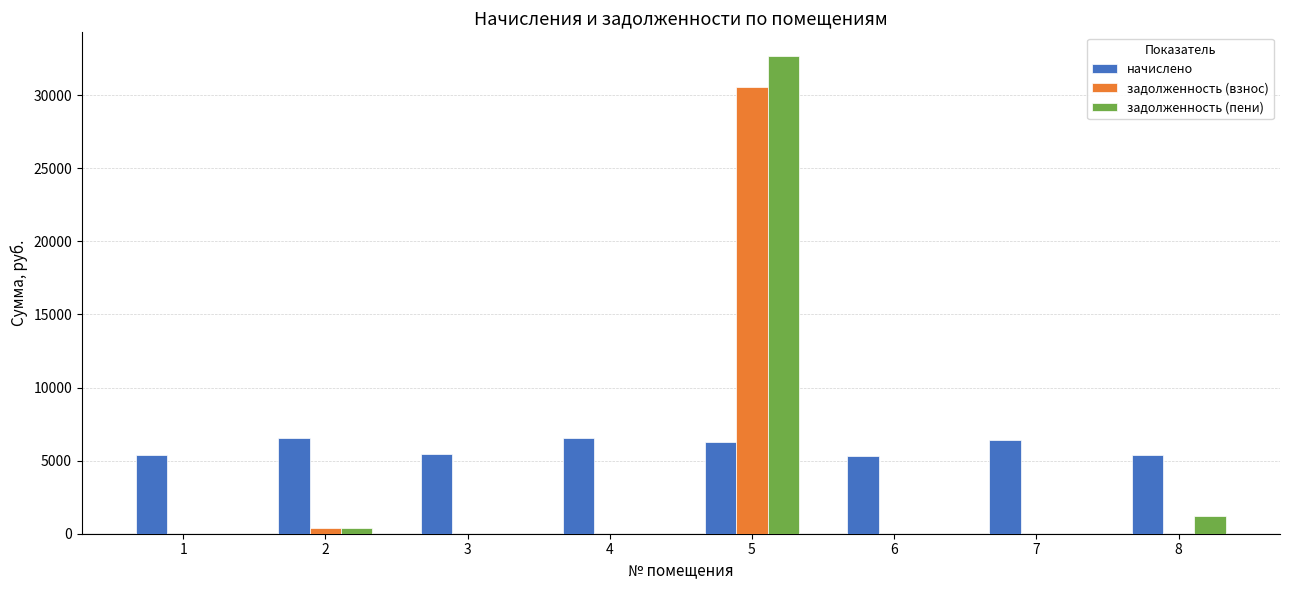

What is the sum of all начислено values?

47384.8